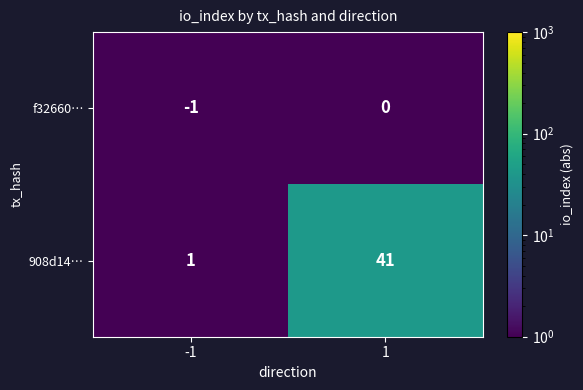

Rank the series by their maximum value, from highest to lowest.

908d14…, f32660…